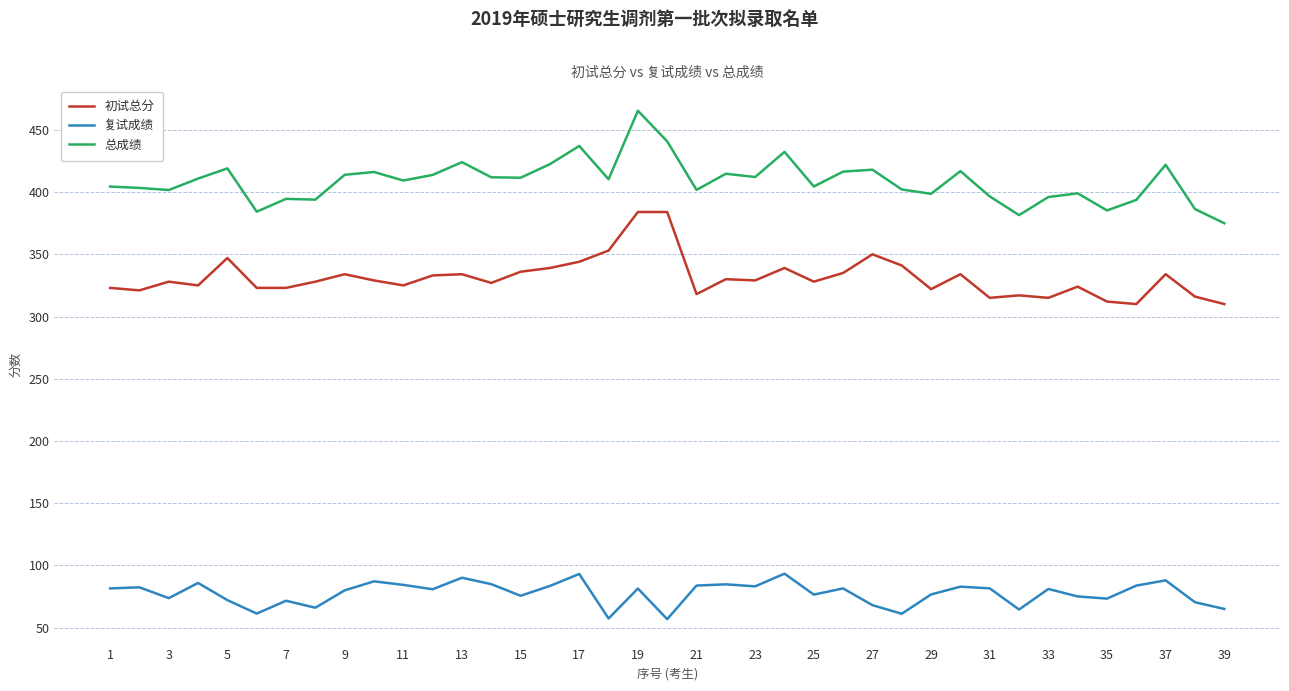

What is the minimum value shown in the chart?

56.8